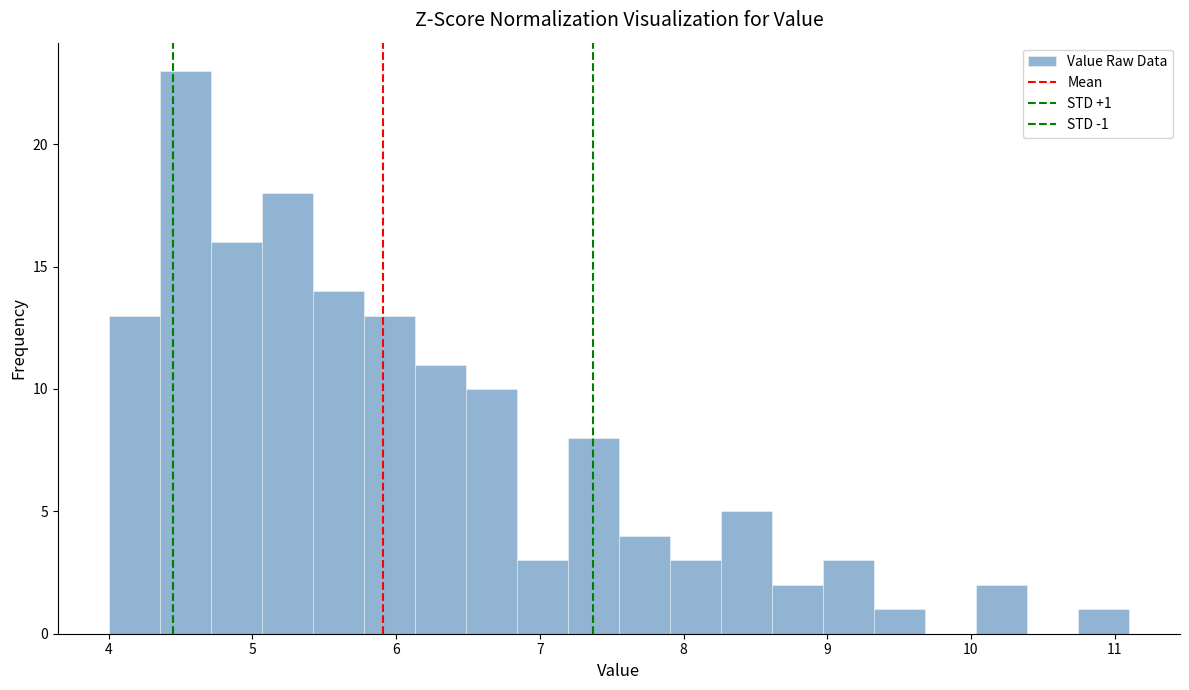

Around what value on the x-axis is the tallest bar? Give the approximate position of its centre, as read against the axis.

4.5